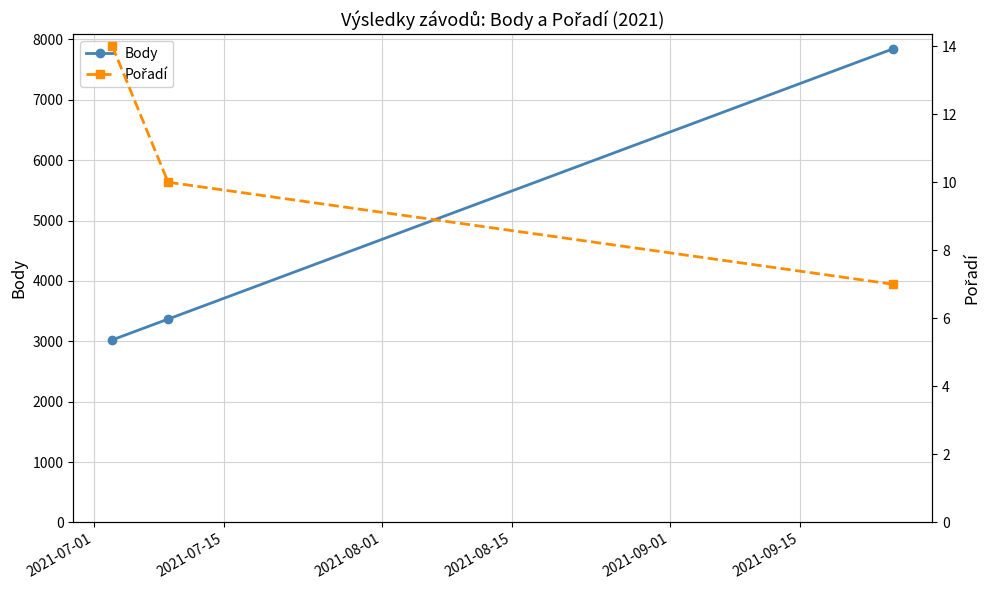

What is the lowest value of the Body series?

3024